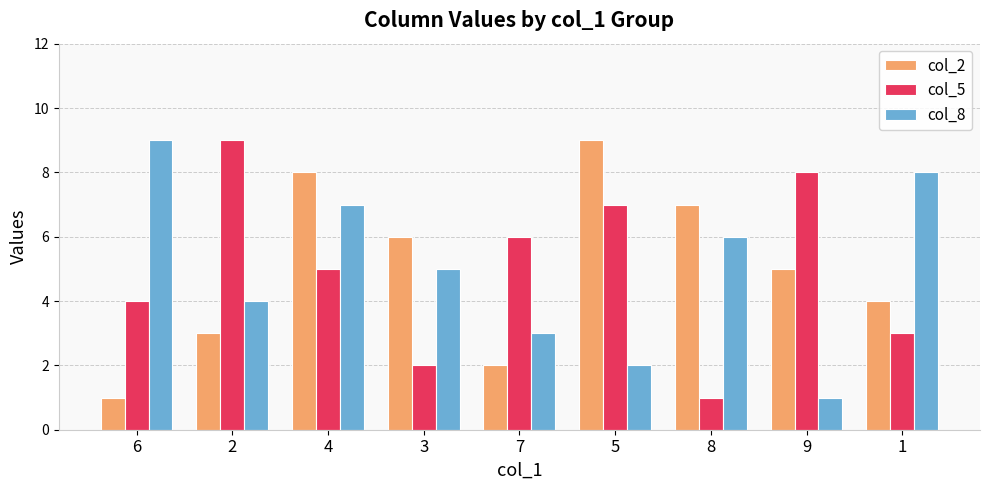

At how many categories does at least one series exceed 4?

9